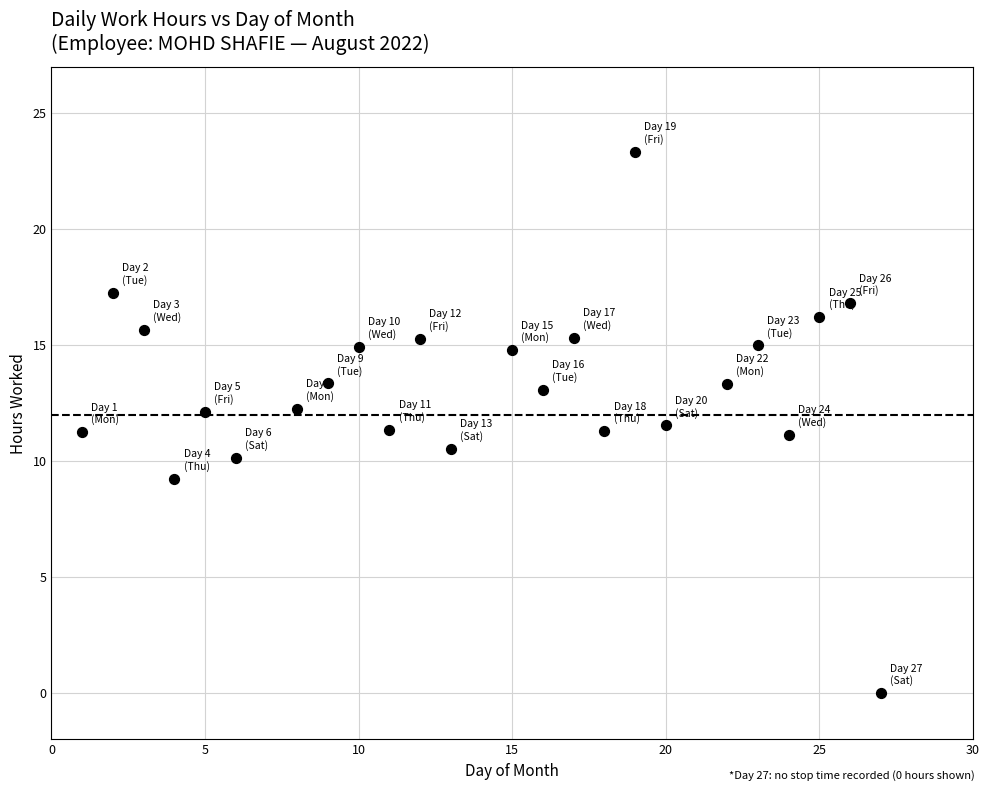

What is the range of X values (max minus min)?

26.0